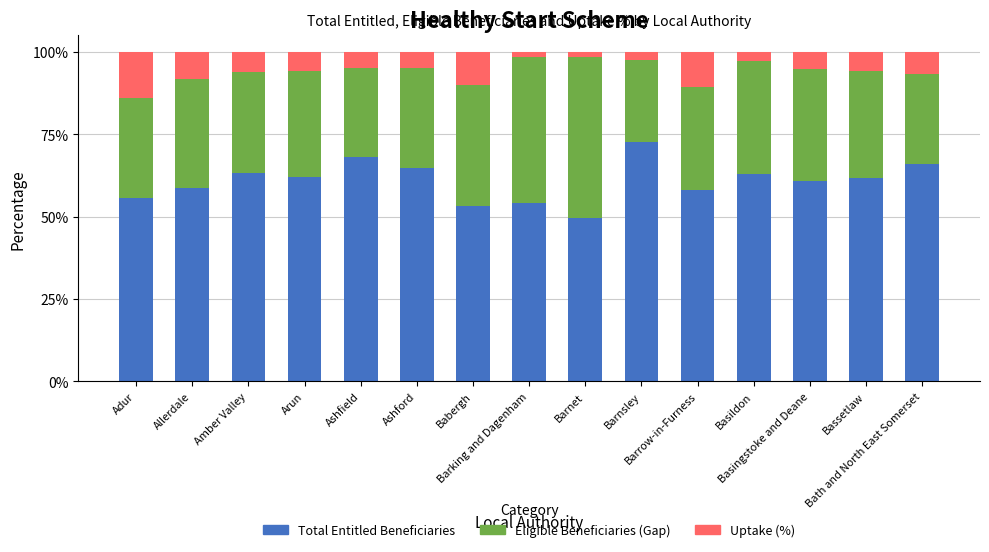

What are all the series names shown in the legend?

Total Entitled Beneficiaries, Eligible Beneficiaries (Gap), Uptake (%)